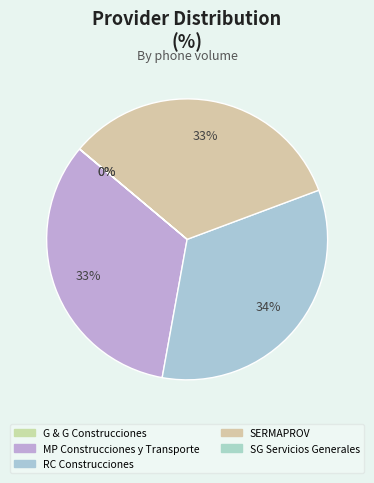

Rank the categories by value from lowest to highest.

G & G Construcciones, SG Servicios Generales, SERMAPROV, MP Construcciones y Transporte, RC Construcciones